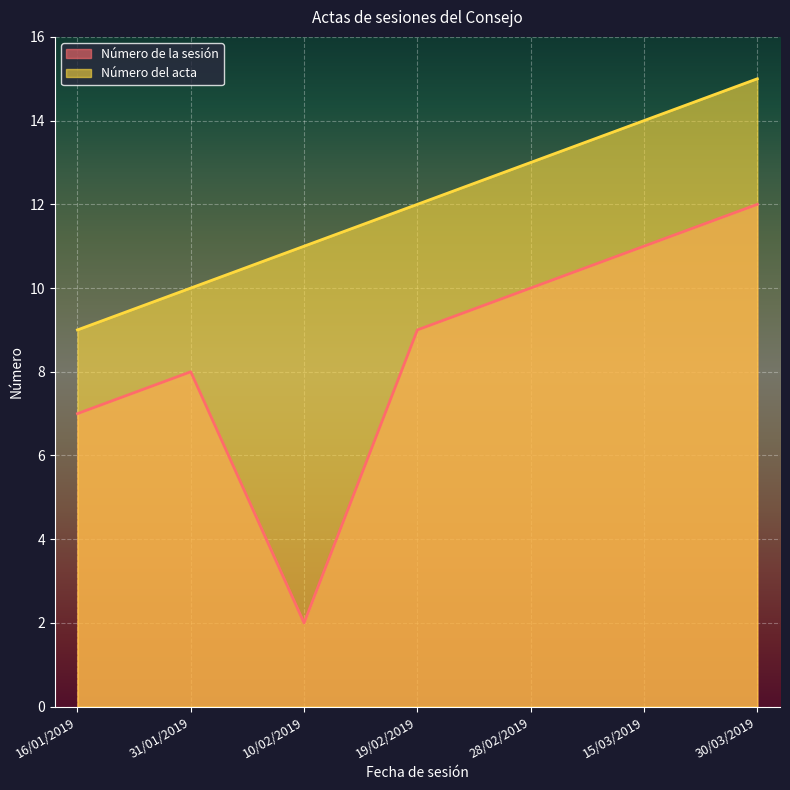

List the series in order of their peak value, highest first.

Número del acta, Número de la sesión